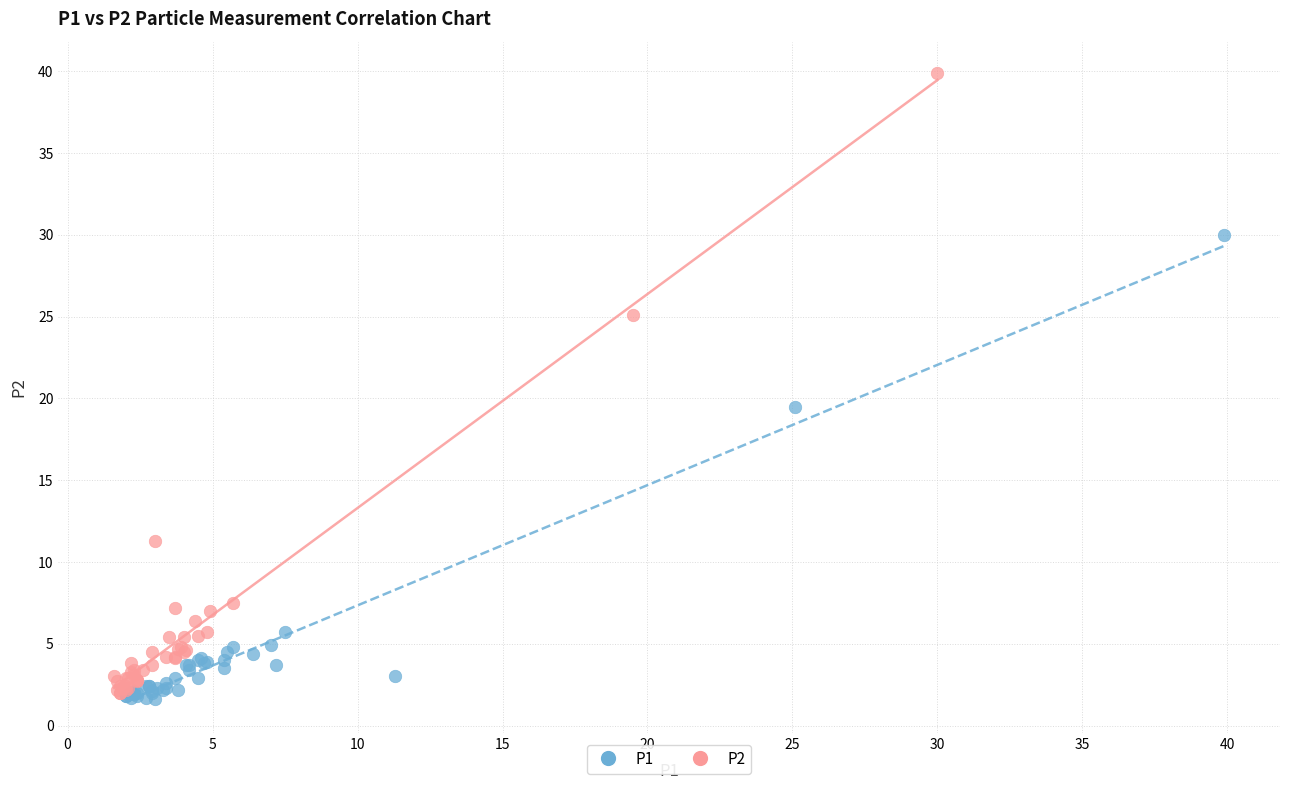

Which series contains the highest Y value?

P2